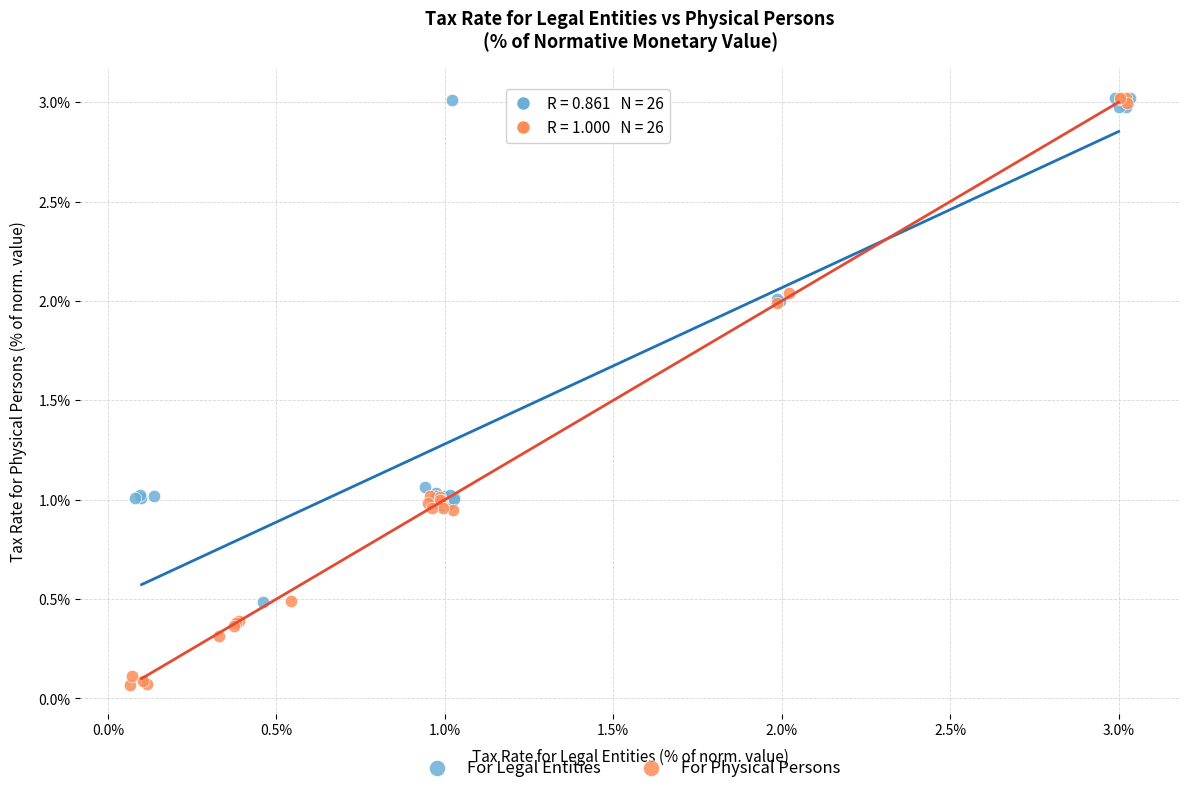

Which series has the widest spread of Y values?

For Physical Persons